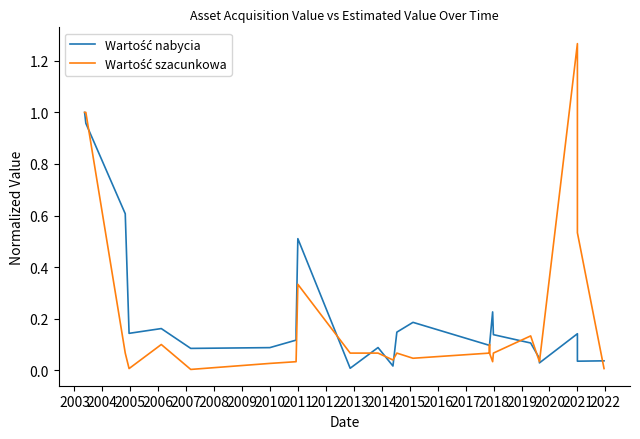

Where do Wartość szacunkowa and Wartość nabycia first cross each other?

2003 and 2004